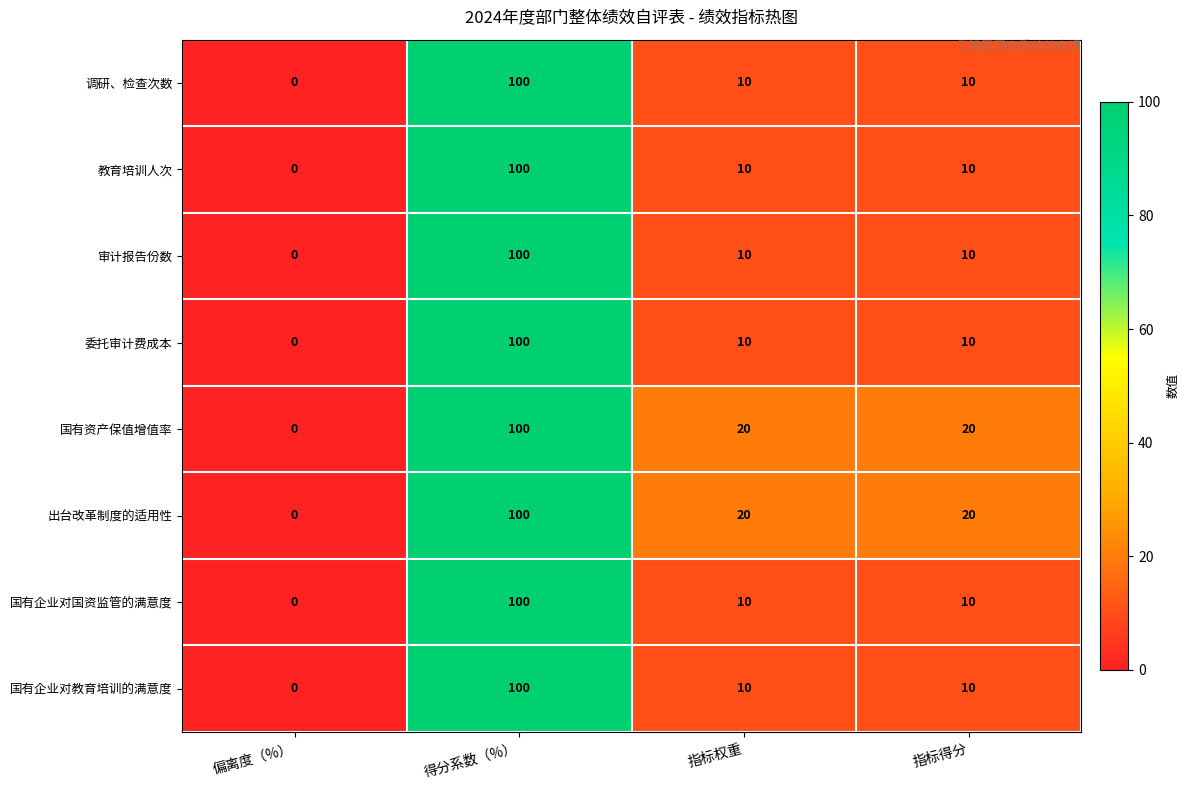

What is the approximate value of 委托审计费成本 at 指标权重, to the nearest 5?

10